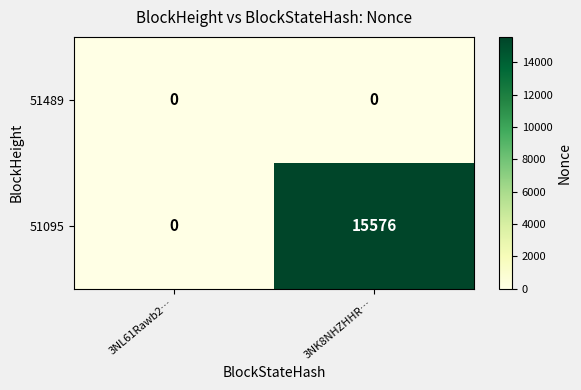

Rank the categories by 51095 value from lowest to highest.

3NL61Rawb2…, 3NK8NHZHHR…